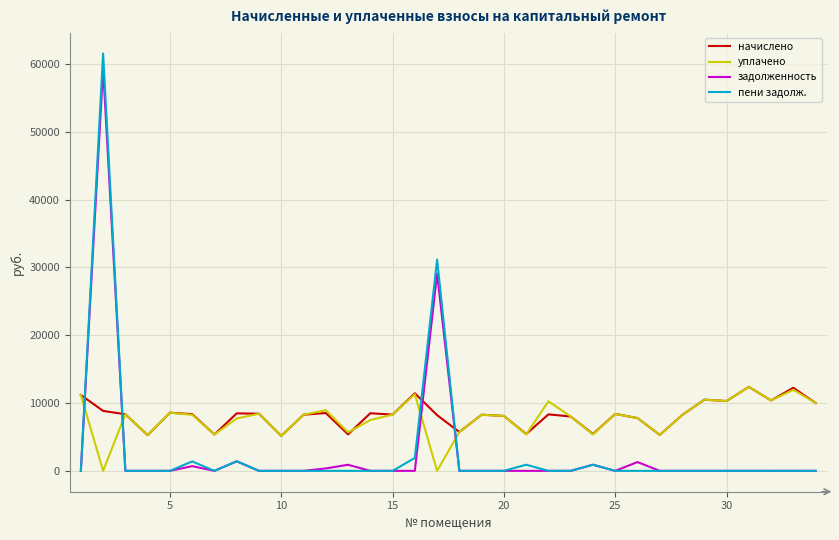

How many series are shown in this chart?

4